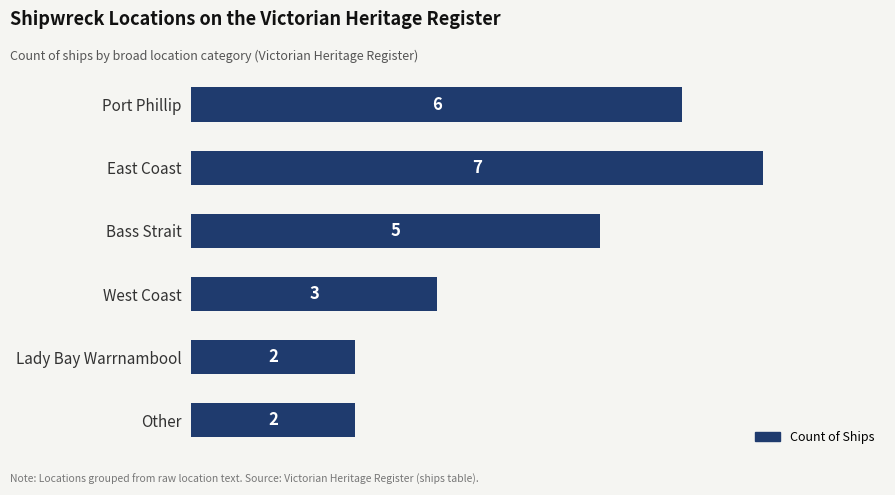

Between West Coast and Other, which is larger?

West Coast